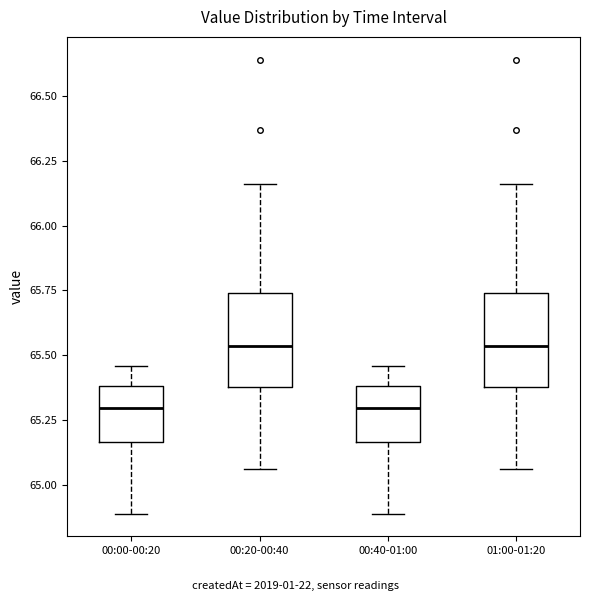

Where does the median line of the box for 00:00-00:20 sit on the y-axis? The values are not printed on the chart, so give them approximately, as read against the axis.

65.30